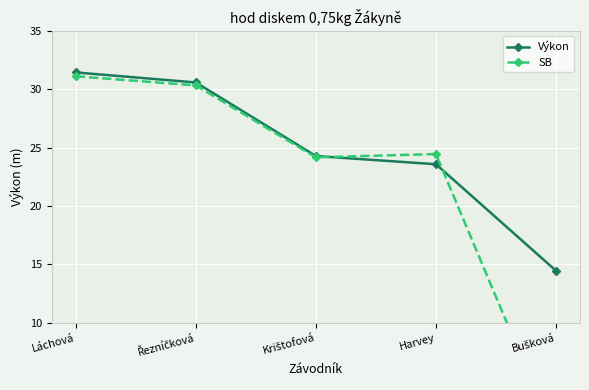

Reading left to right, list all the values displayed in this chart.

Výkon: 31.4	30.6	24.3	23.6	14.5
SB: 31.1	30.3	24.2	24.4	0.0